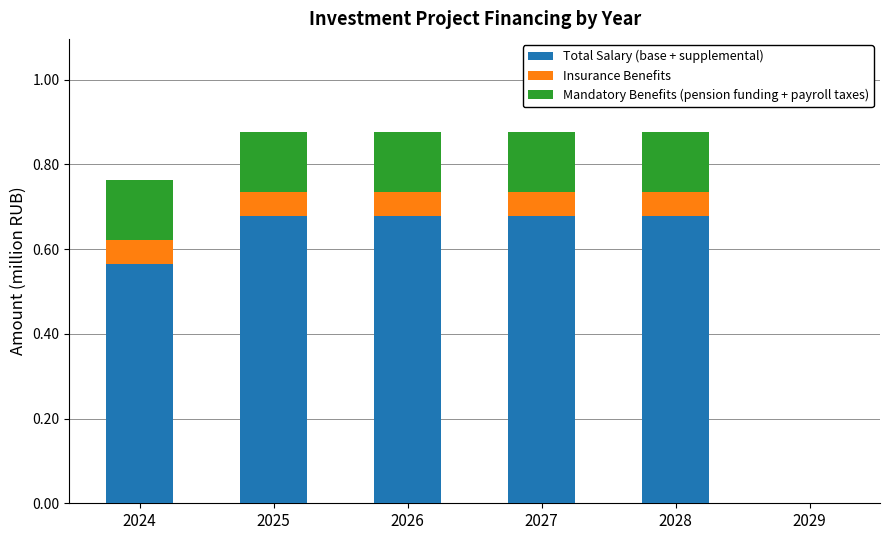

What is the total value across all series at 2028?

0.9